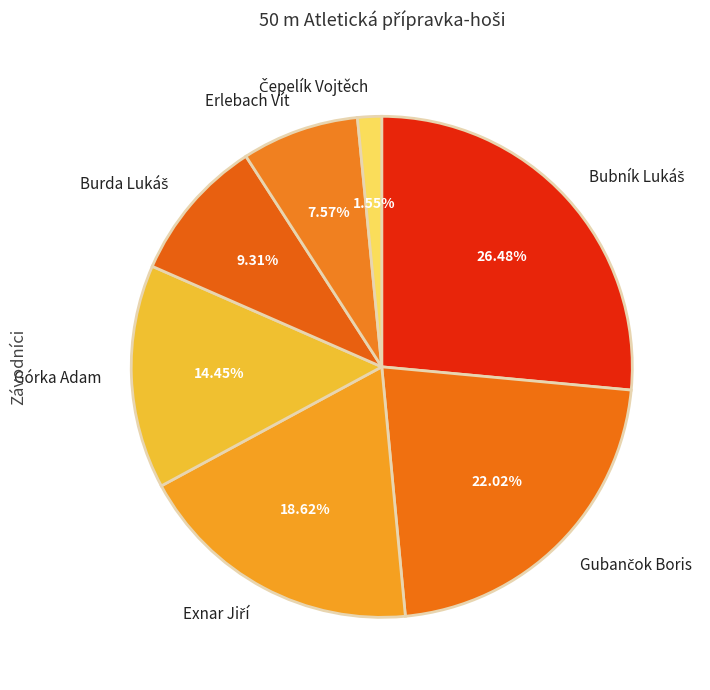

Is there any slice that represents more than half of the pie?

No